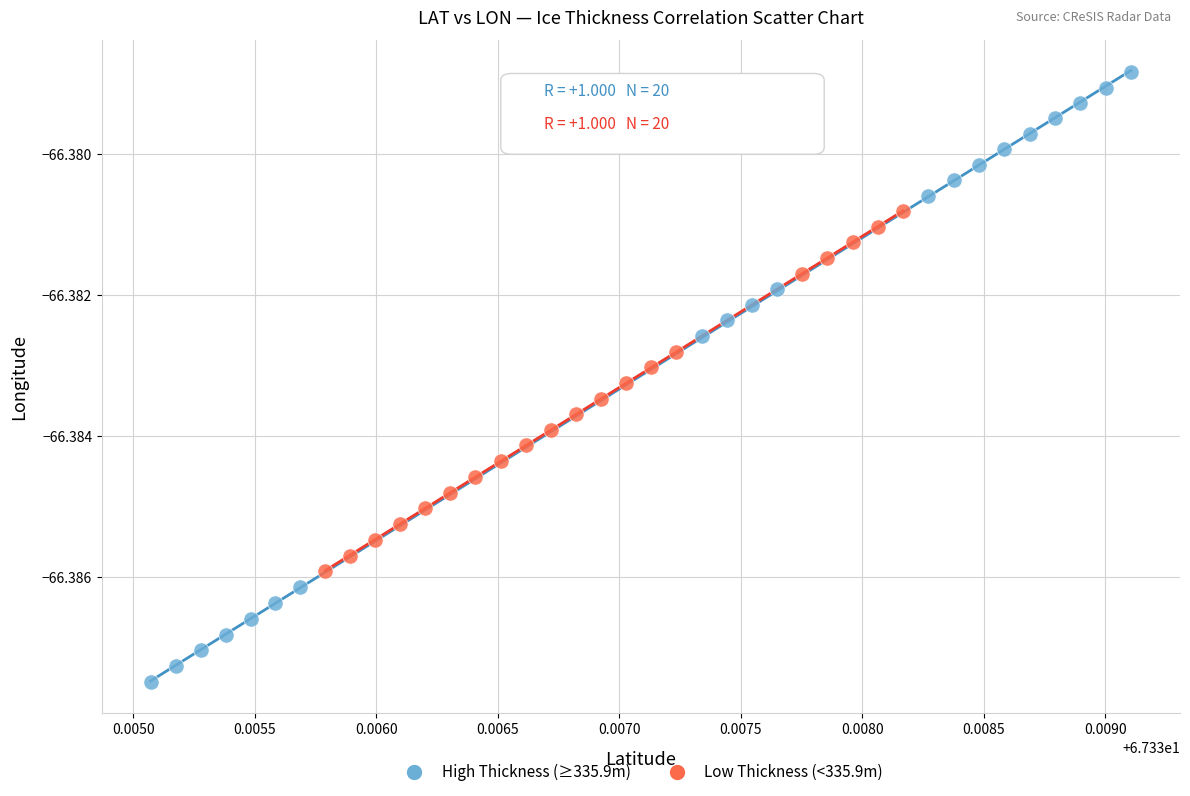

What are all the series names shown in the legend?

High Thickness (≥335.9m), Low Thickness (<335.9m)